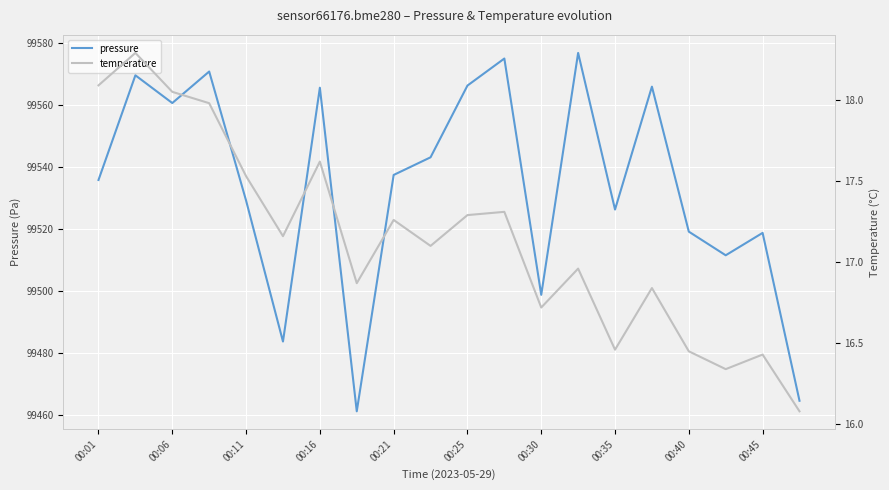

What is the minimum value shown in the chart?

16.1